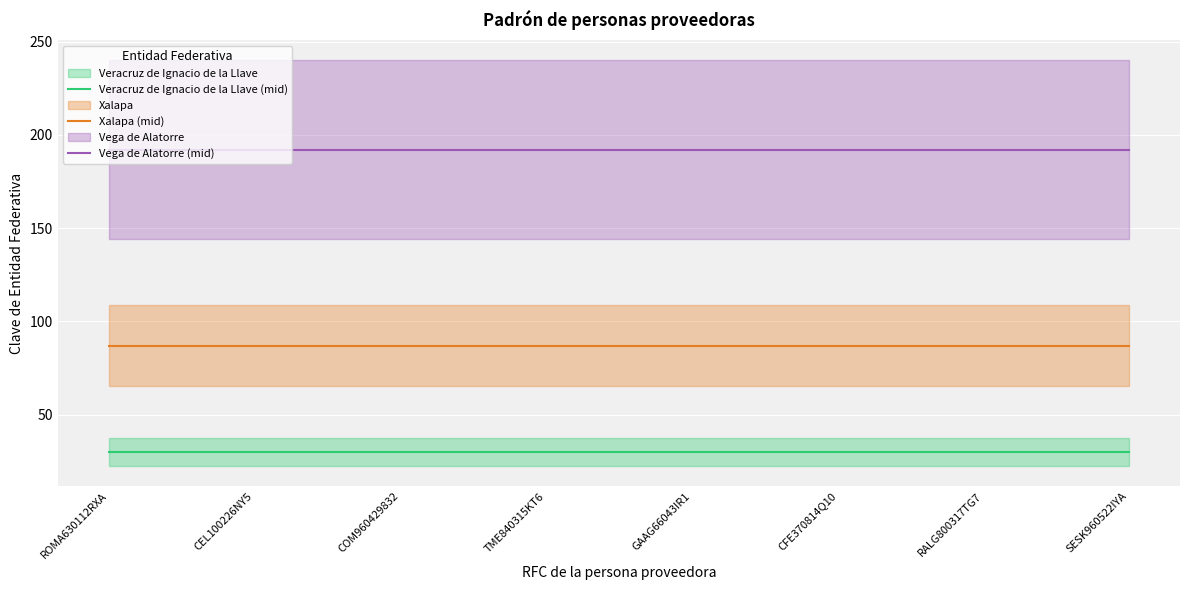

Reading left to right, extract all data points from this chart.

Veracruz de Ignacio de la Llave (mid): ROMA630112RXA=30	CEL100226NY5=30	COM960429832=30	TME840315KT6=30	GAAG66043IR1=30	CFE370814Q10=30	RALG800317TG7=30	SESK960522IYA=30
Xalapa (mid): ROMA630112RXA=87	CEL100226NY5=87	COM960429832=87	TME840315KT6=87	GAAG66043IR1=87	CFE370814Q10=87	RALG800317TG7=87	SESK960522IYA=87
Vega de Alatorre (mid): ROMA630112RXA=192	CEL100226NY5=192	COM960429832=192	TME840315KT6=192	GAAG66043IR1=192	CFE370814Q10=192	RALG800317TG7=192	SESK960522IYA=192